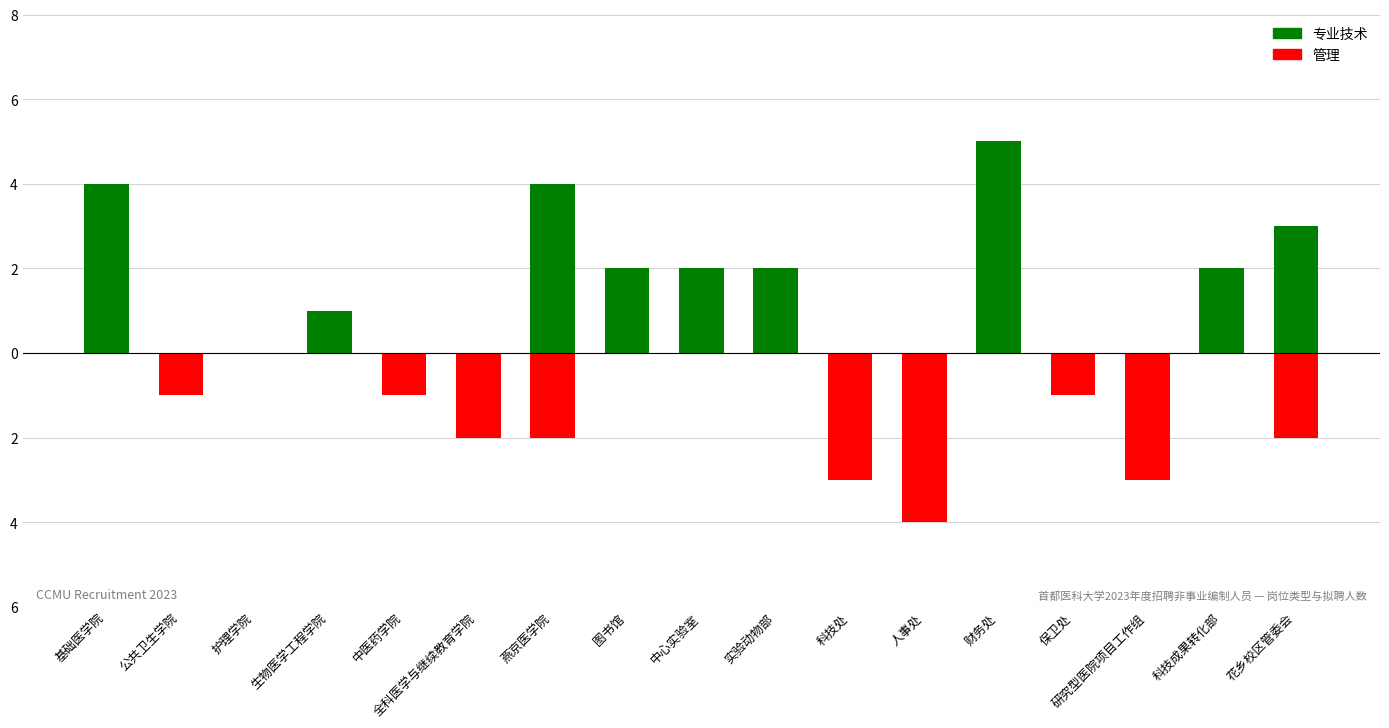

Are the bars horizontal?

No